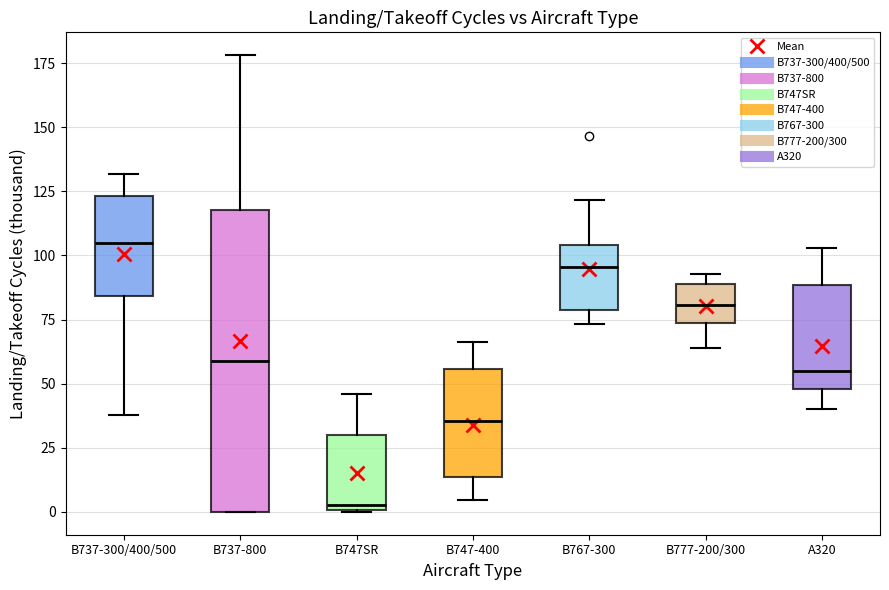

Reading left to right, read every box against the y-axis: the position of its median line, the range the box covers, and the ends of its whiskers. The values are not printed on the chart, so give them approximately, as read against the axis.

B737-300/400/500: median 105, box 85 to 125, whiskers 40 to 130
B737-800: median 60, box 0 to 120, whiskers 0 to 180
B747SR: median 5, box 0 to 30, whiskers 0 to 45
B747-400: median 35, box 15 to 55, whiskers 5 to 65
B767-300: median 95, box 80 to 105, whiskers 75 to 120
B777-200/300: median 80, box 75 to 90, whiskers 65 to 95
A320: median 55, box 50 to 90, whiskers 40 to 105